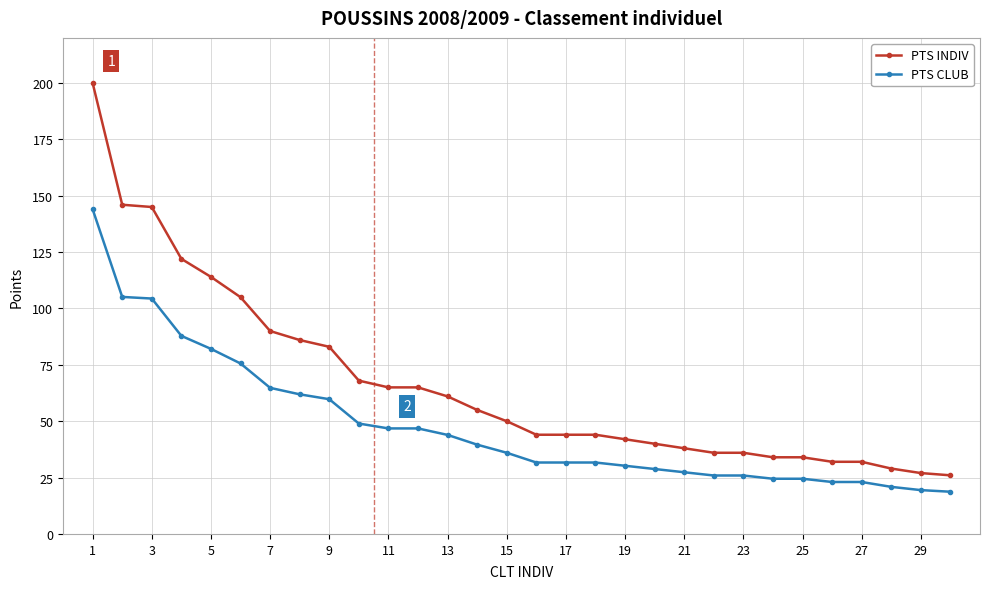

Which series has the largest total across all categories?

PTS INDIV